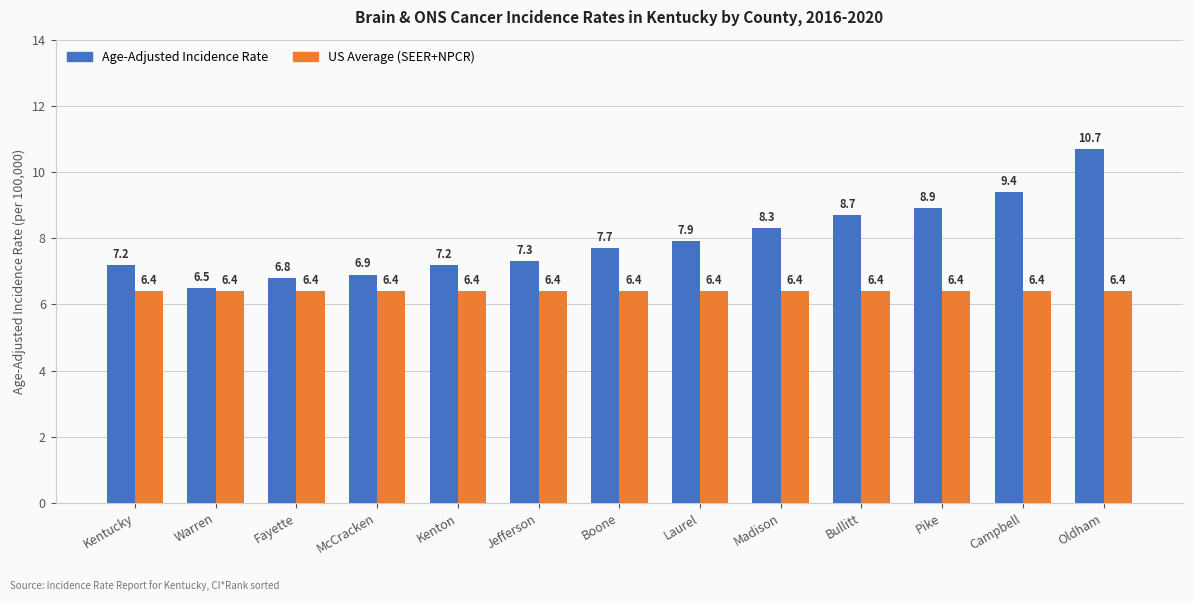

Which series changed the most between Kentucky and Pike?

Age-Adjusted Incidence Rate